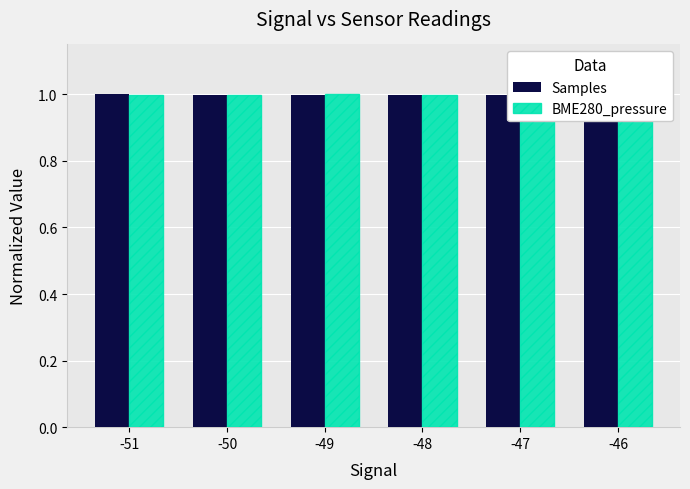

List the series in order of their overall mean, lowest first.

Samples, BME280_pressure